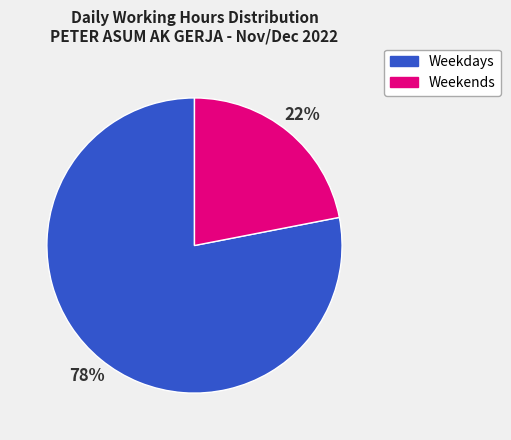

Is there any slice that represents more than half of the pie?

Yes